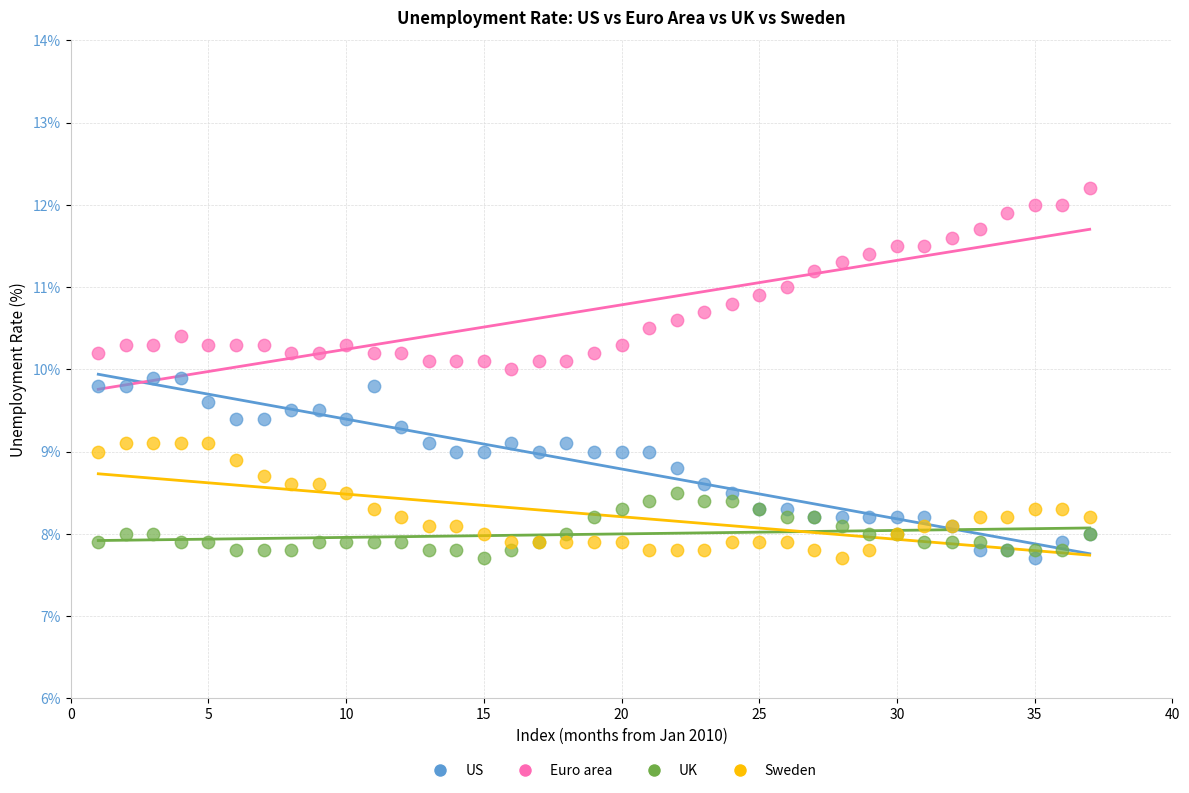

Which series reaches the maximum Y coordinate?

Euro area